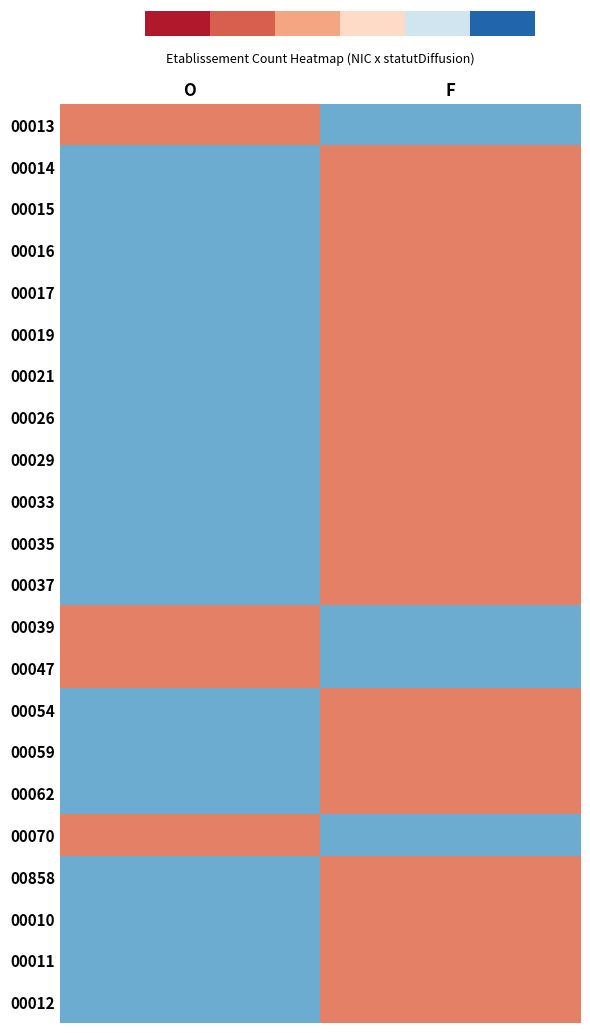

Count the number of data series in this chart.

22